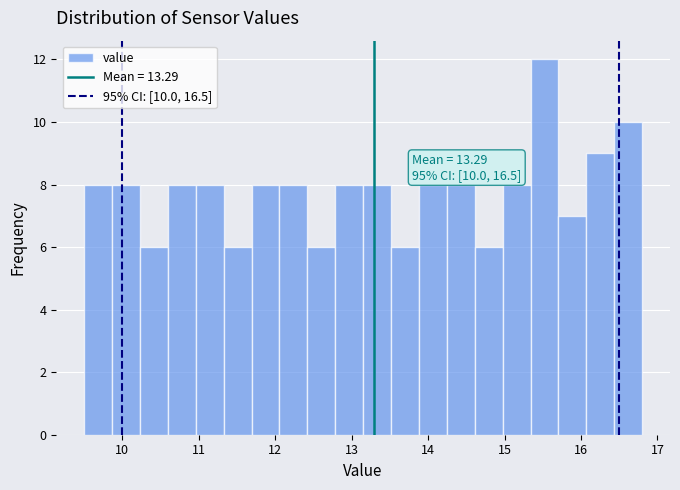

Read against the x-axis, roughly where is the centre of the tallest bar?

15.5